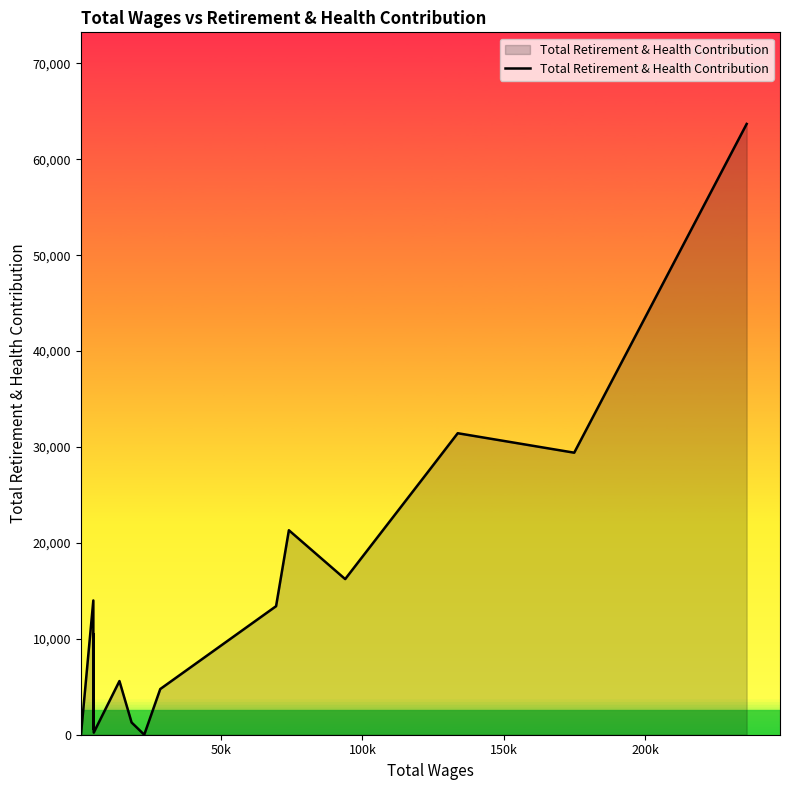

What is the value of the 3rd point from the left?

3088